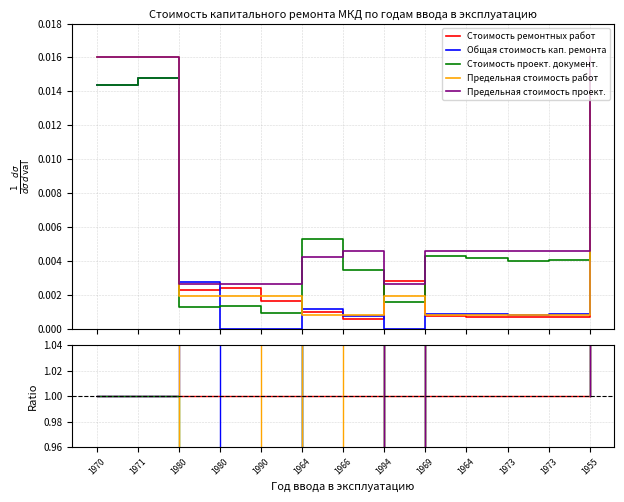

At which label is Предельная стоимость работ closest to 1?

1955